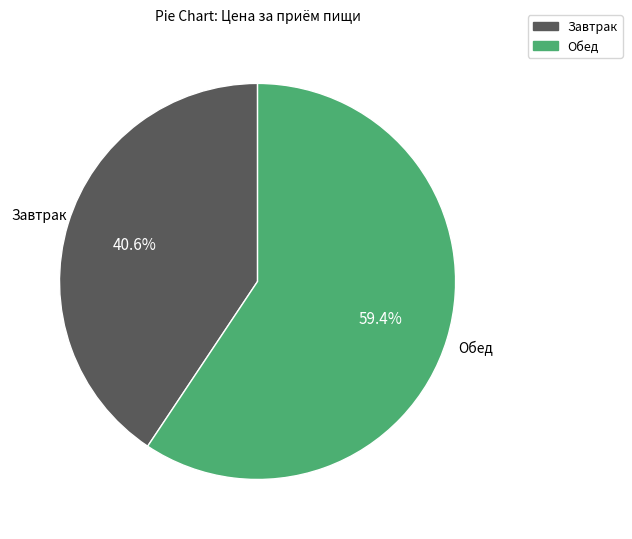

The Обед slice represents 69% of the pie. True or false?

False